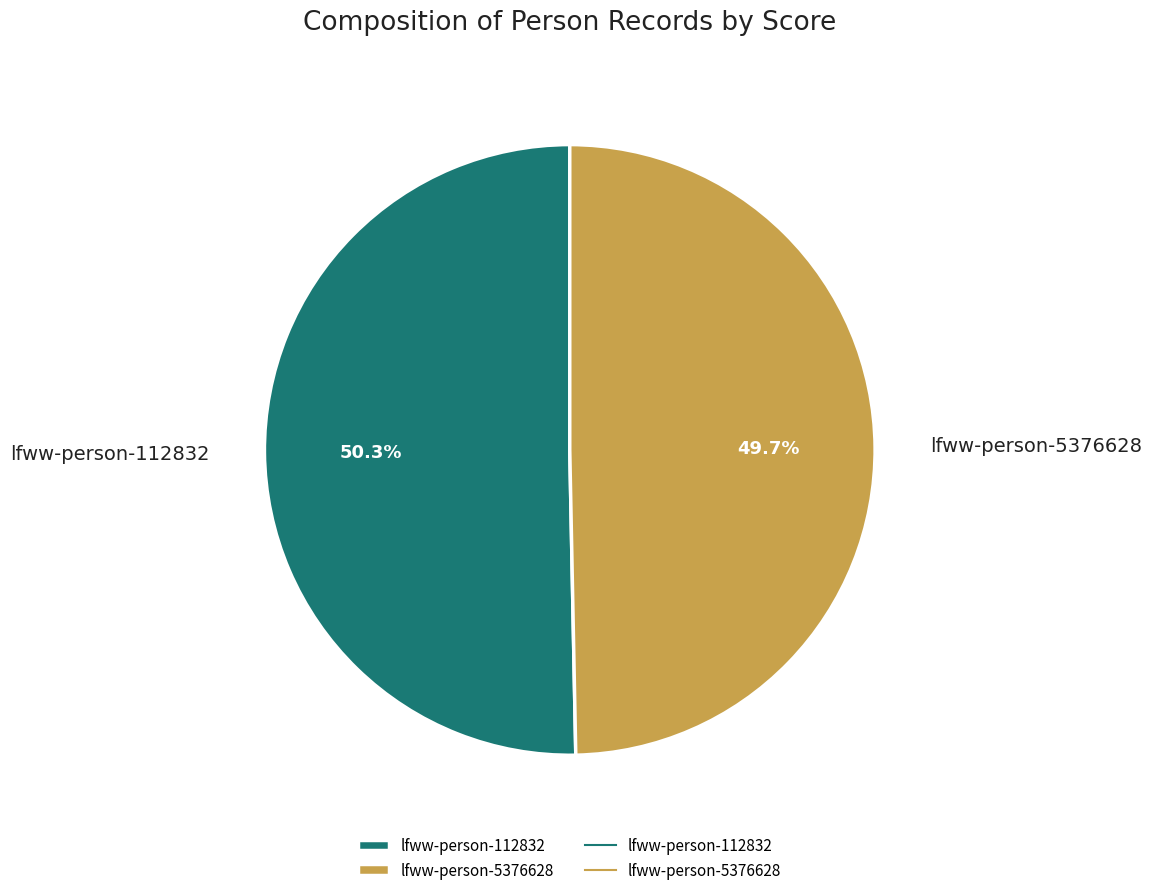

Which has a higher value, lfww-person-112832 or lfww-person-5376628?

lfww-person-112832